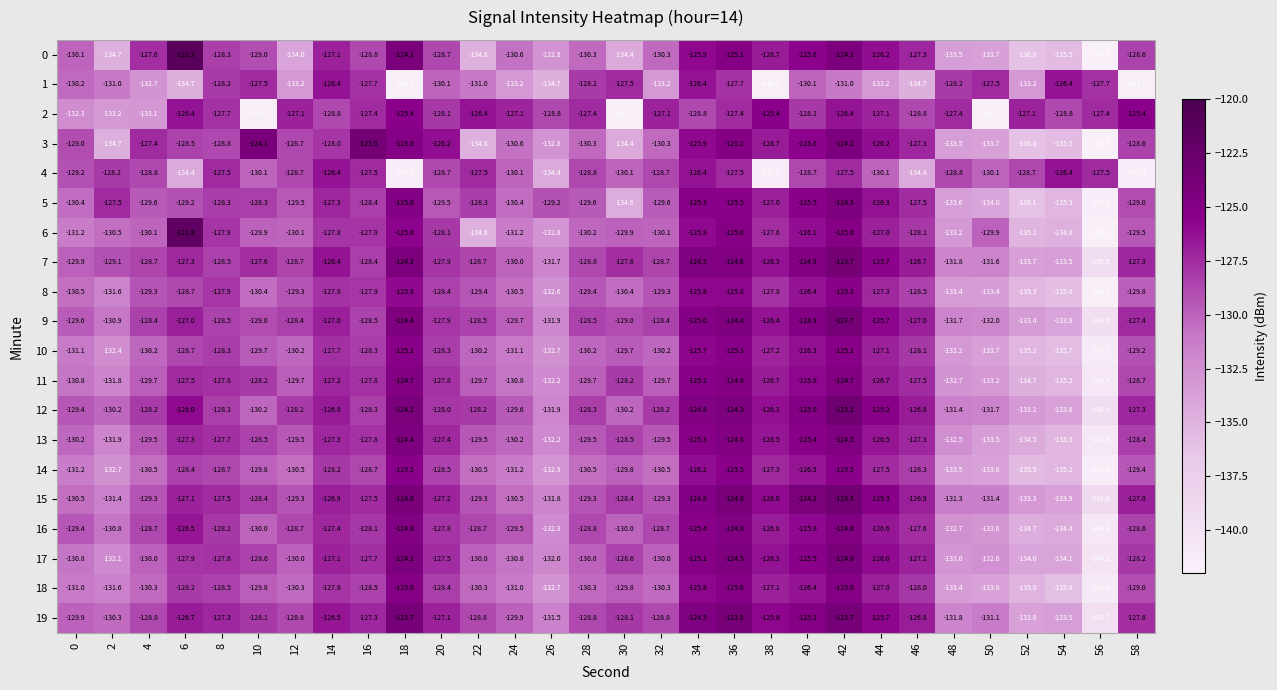

What is the maximum value for 1?

-126.4